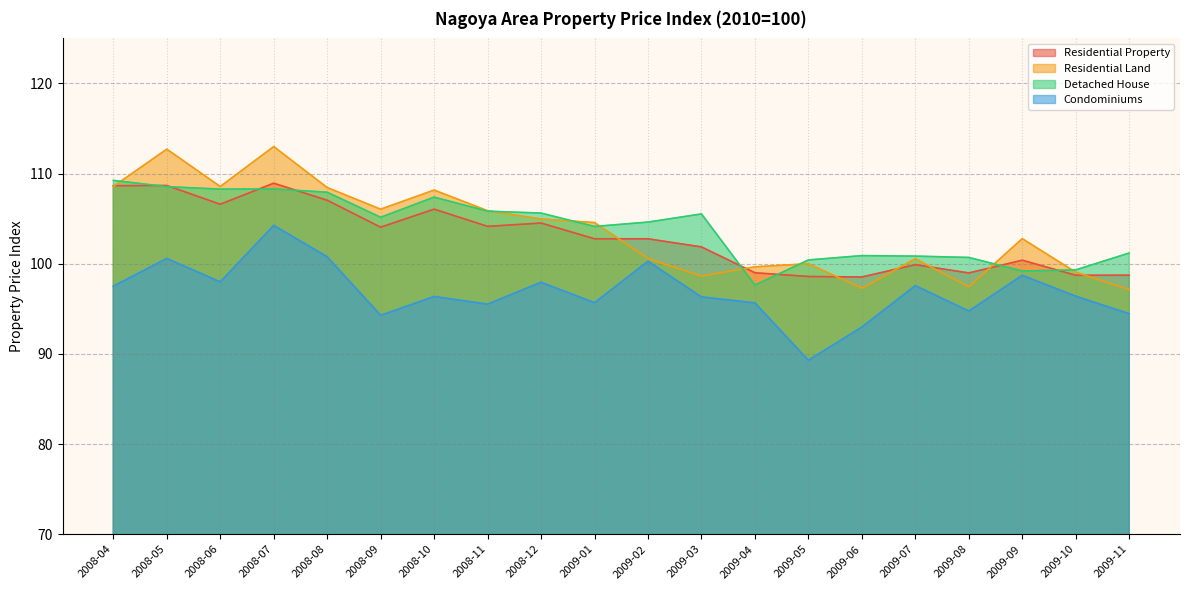

True or false: Condominiums has a value of 140.0 at 2009-06.

False